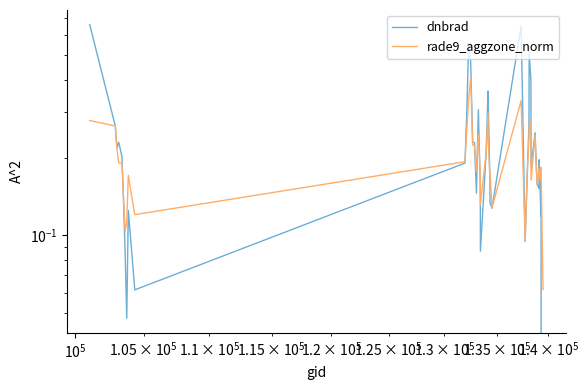

How many categories are shown in the chart?

40